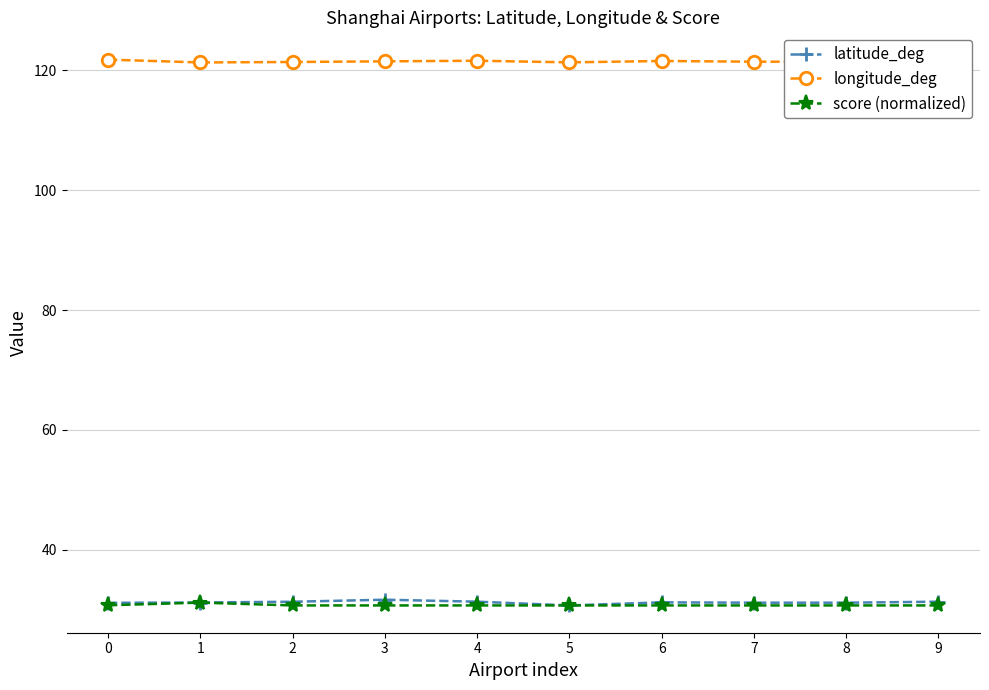

What is the minimum value shown in the chart?

30.7